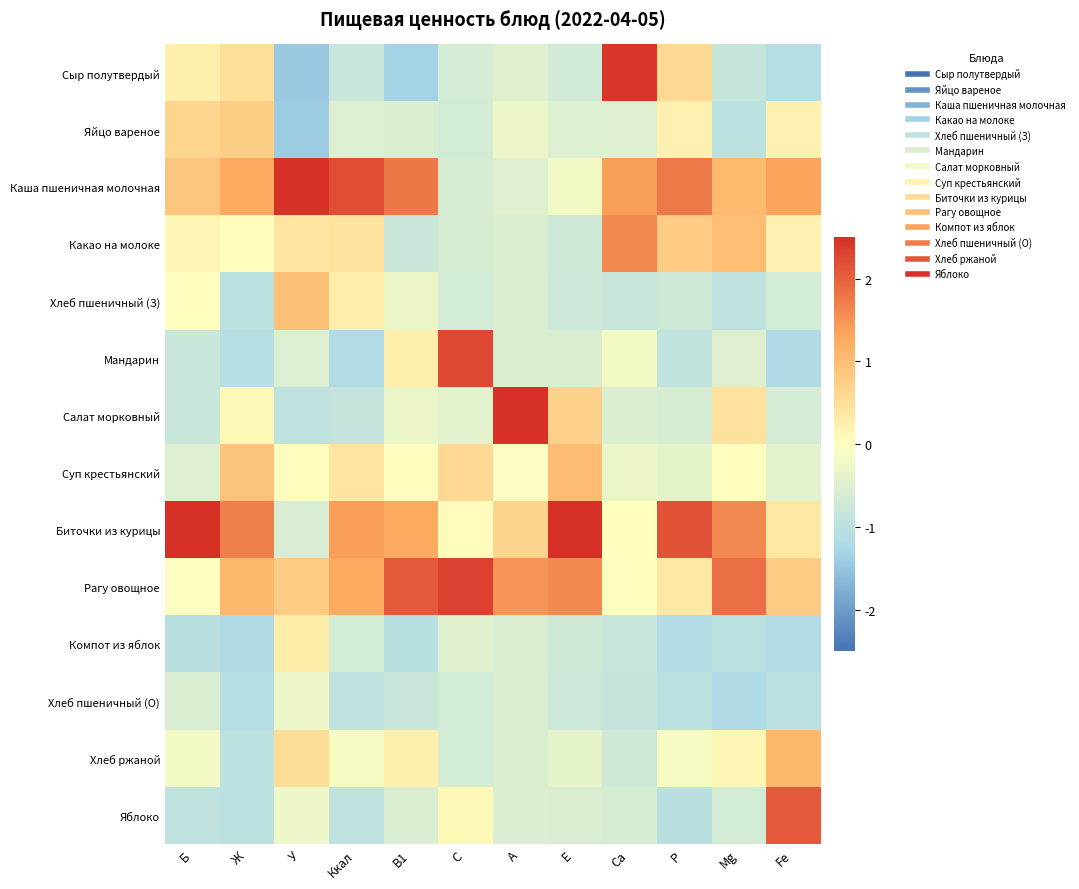

Which label corresponds to the smallest value in the chart?

У